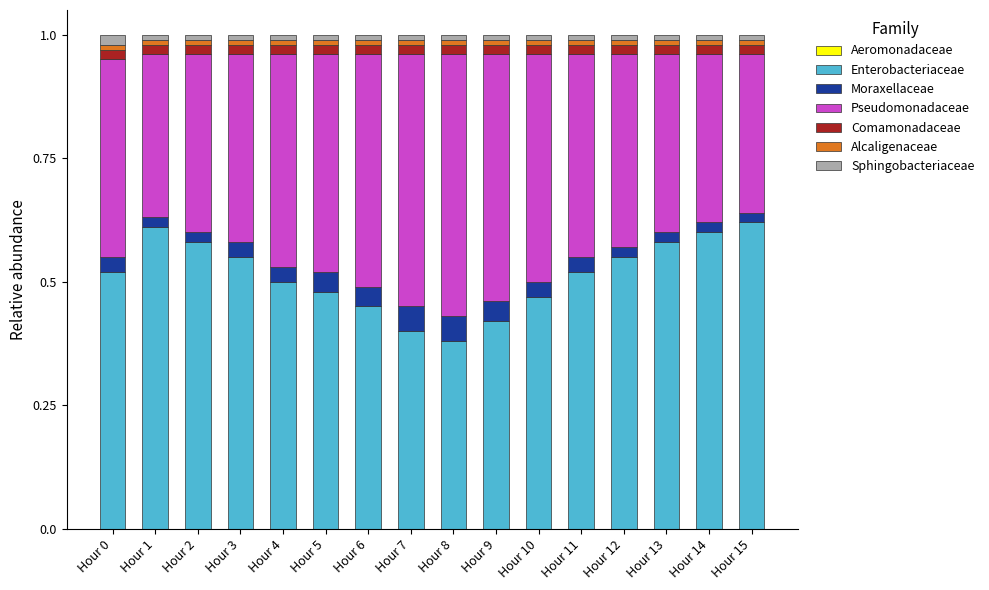

The Enterobacteriaceae series shows 0.1 at Hour 2. True or false?

False